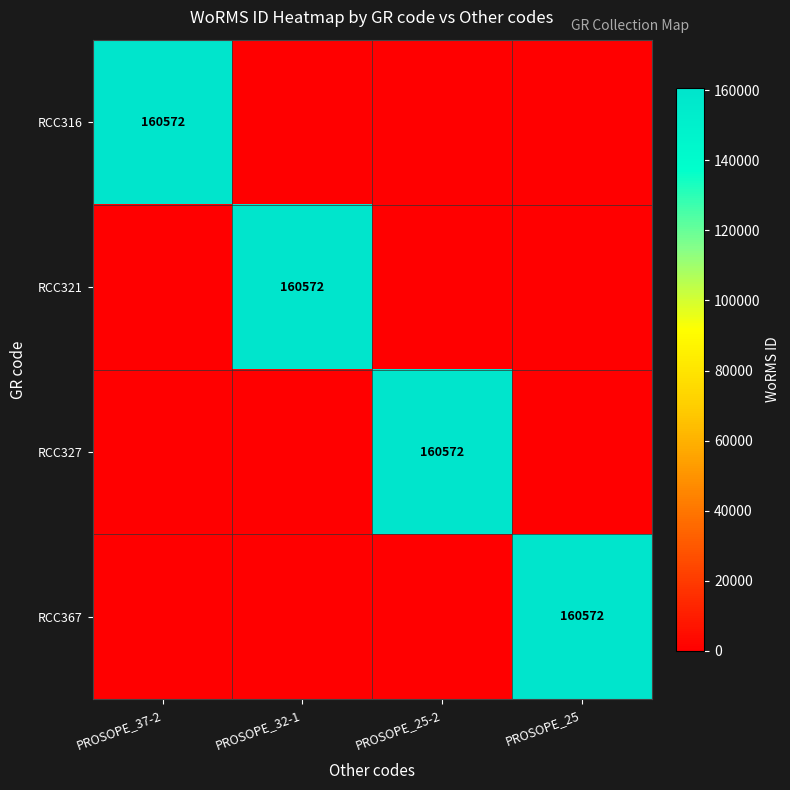

The RCC327 series shows 223840 at PROSOPE_25-2. True or false?

False